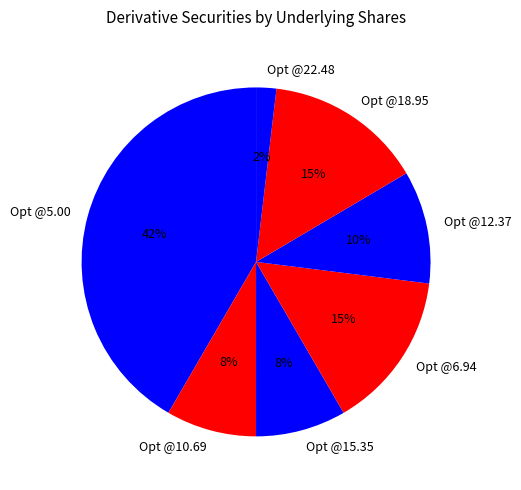

Which category has the biggest portion of the pie?

Opt @5.00